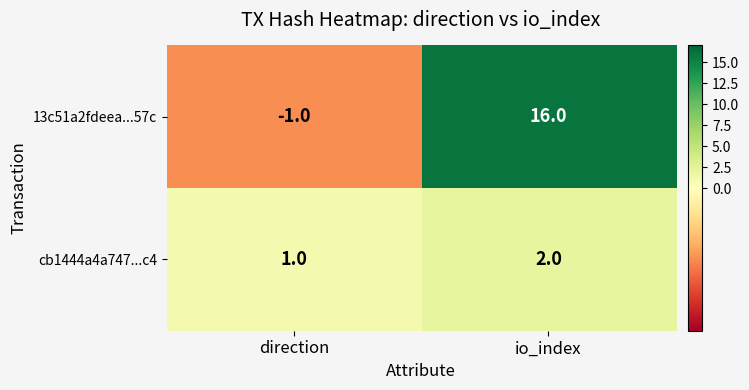

At direction, list the series in order from largest to smallest.

cb1444a4a747...c4, 13c51a2fdeea...57c